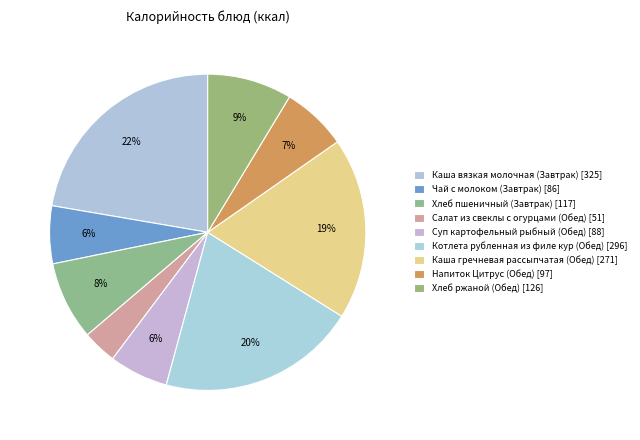

Is there a majority slice in this chart?

No